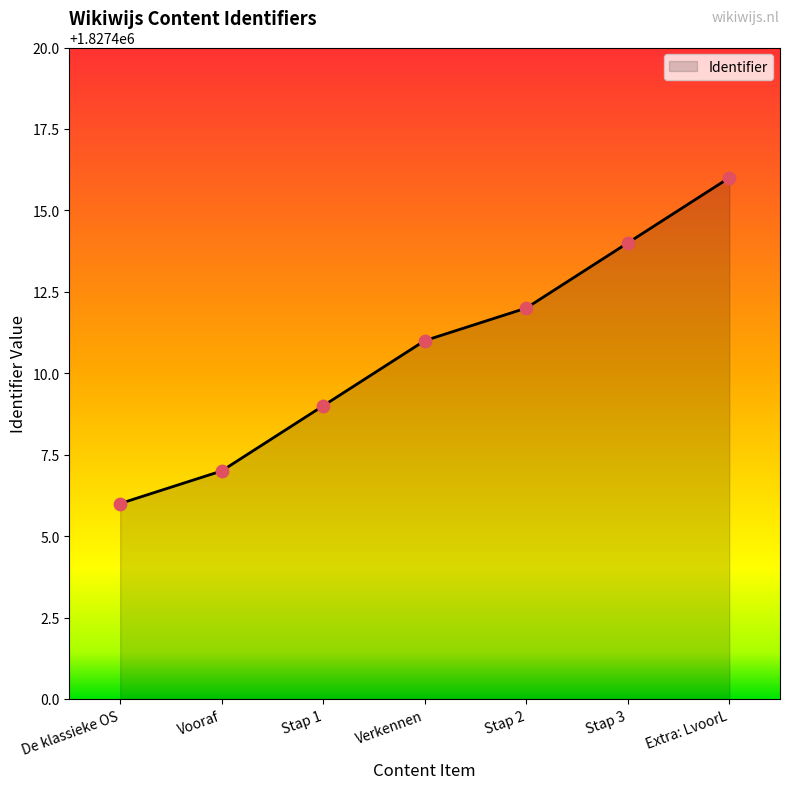

What is the change in value from De klassieke OS to Verkennen?

+5